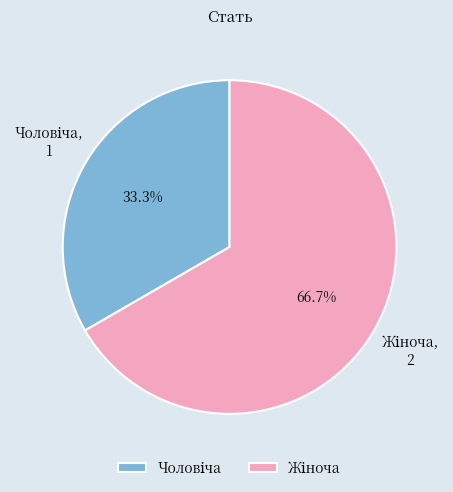

Is there a majority slice in this chart?

Yes